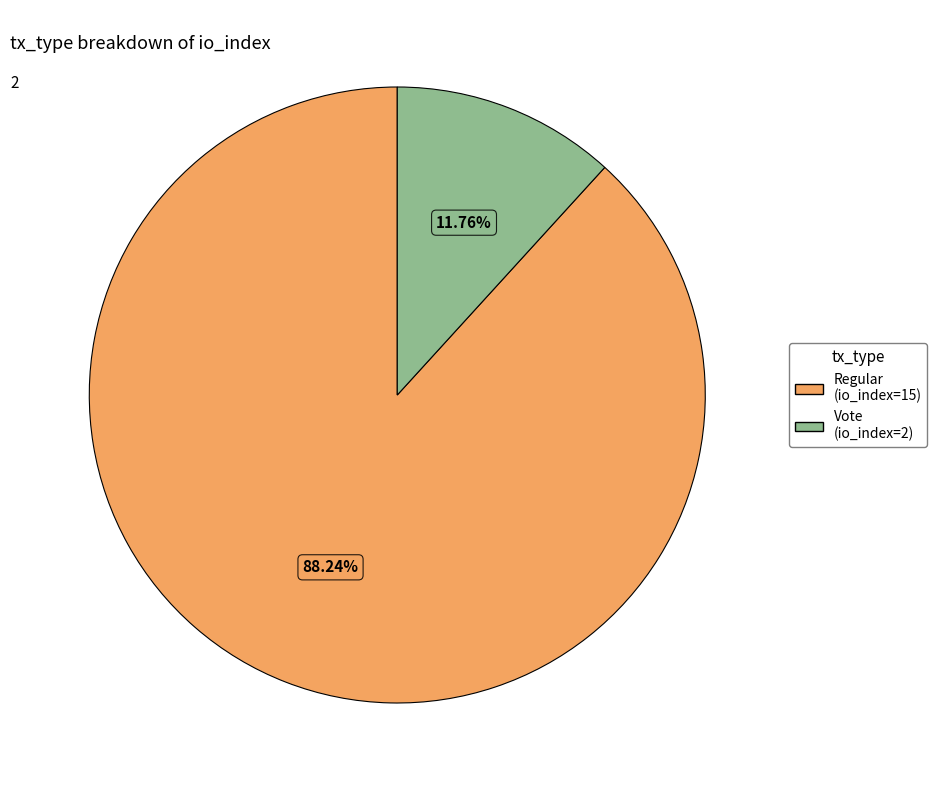

Which has a higher value, Regular (io_index=15) or Vote (io_index=2)?

Regular (io_index=15)